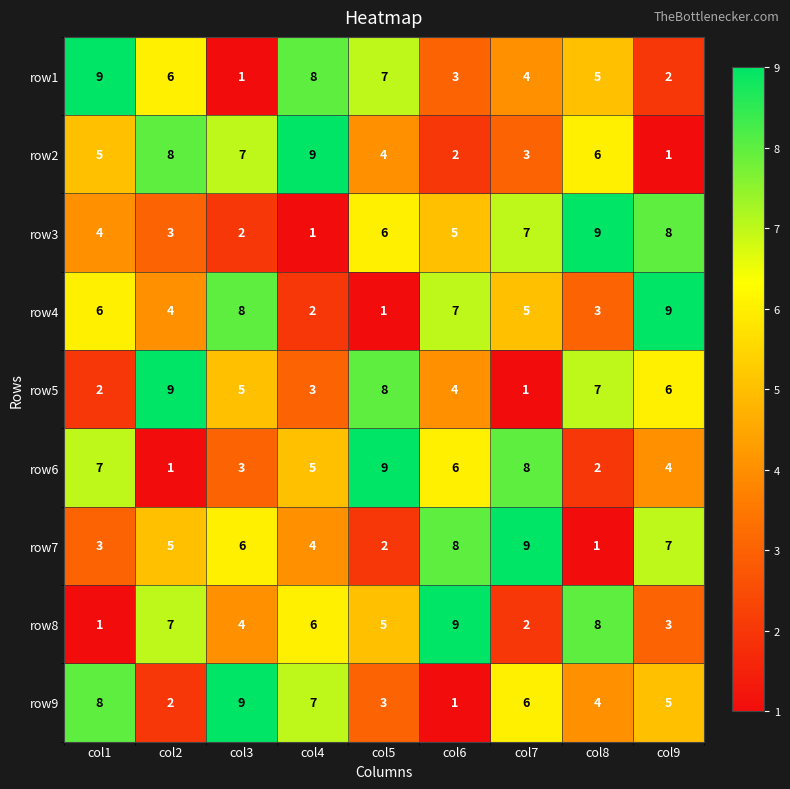

What is the maximum value for row6?

9